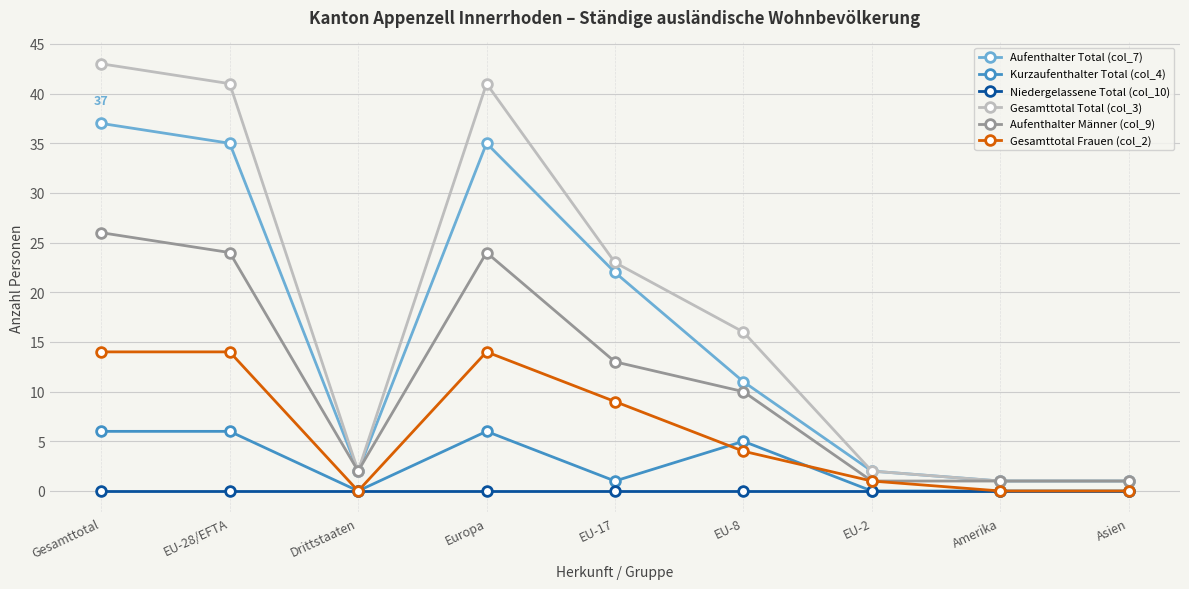

Where is the first local minimum for Aufenthalter Männer (col_9)?

Drittstaaten